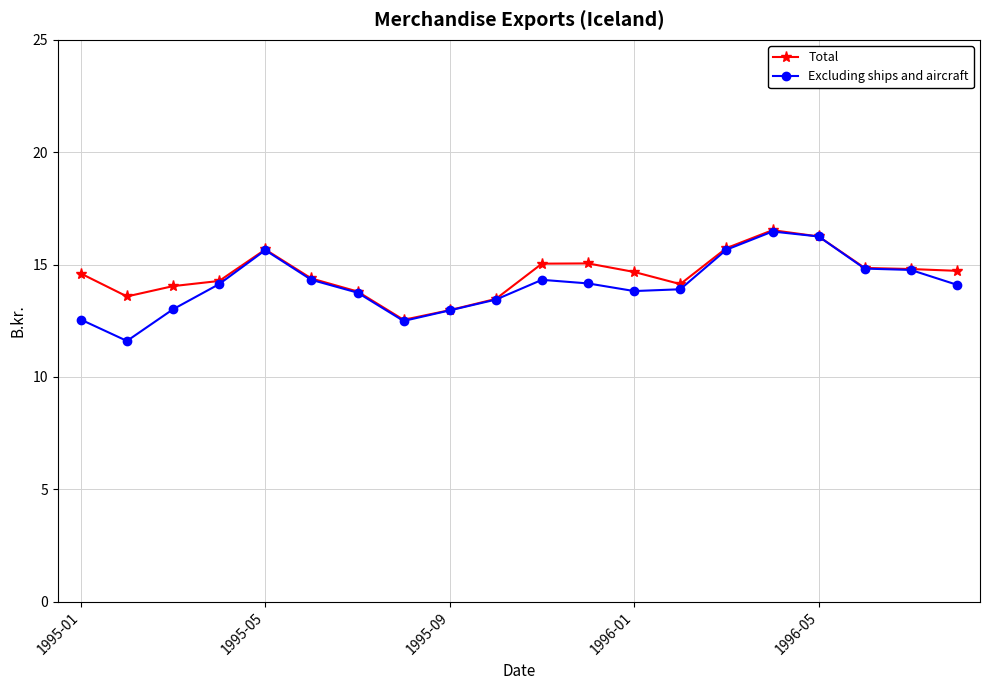

List the series in order of their overall mean, highest first.

Total, Excluding ships and aircraft